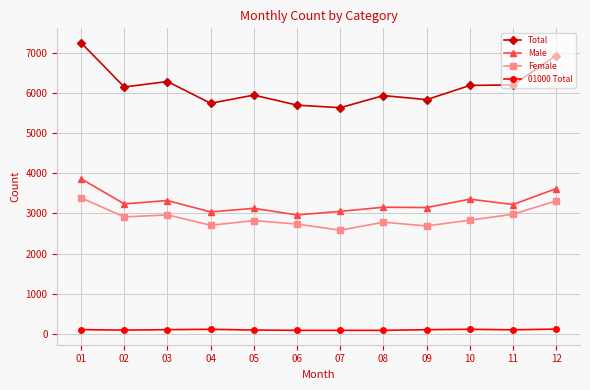

True or false: Female and Male cross at least once.

False